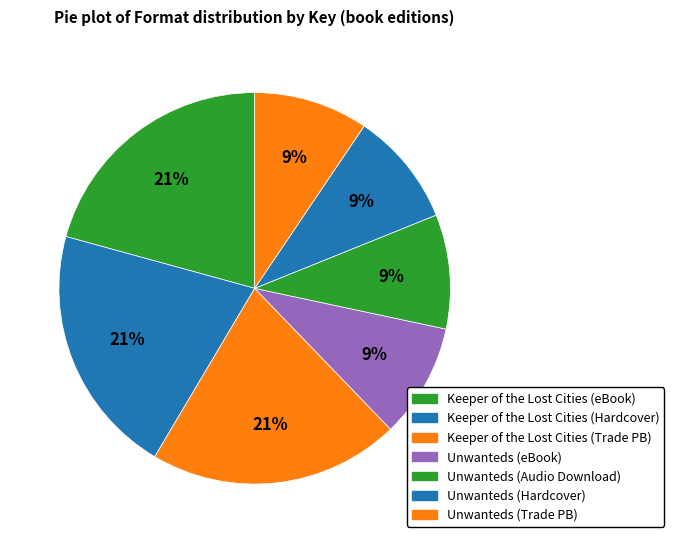

How many slices are in this pie chart?

7